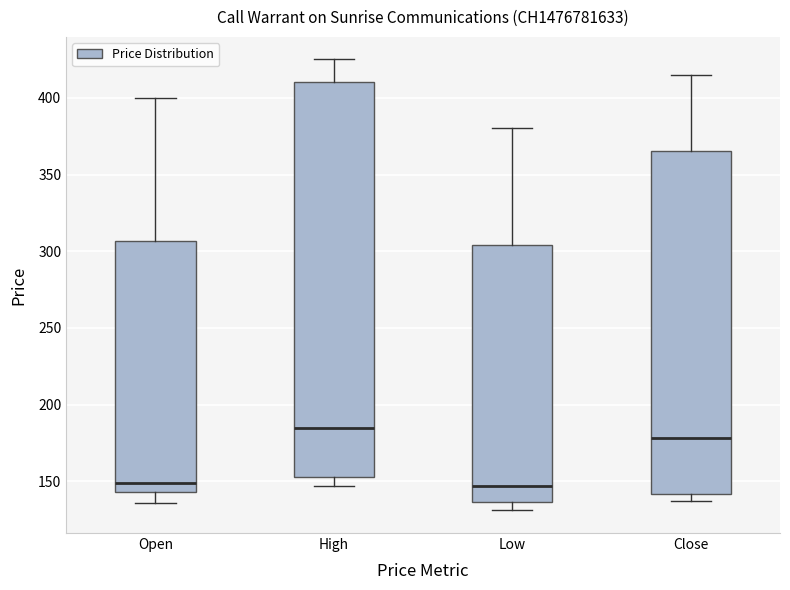

Reading left to right, transcribe this box plot: for each box, give where its median line is, the range the box spans, and where its two whiskers end, as read against the y-axis. The values are not printed on the chart, so give them approximately, as read against the axis.

Open: median 150, box 145 to 305, whiskers 135 to 400
High: median 185, box 155 to 410, whiskers 145 to 425
Low: median 145, box 135 to 305, whiskers 130 to 380
Close: median 180, box 140 to 365, whiskers 135 to 415